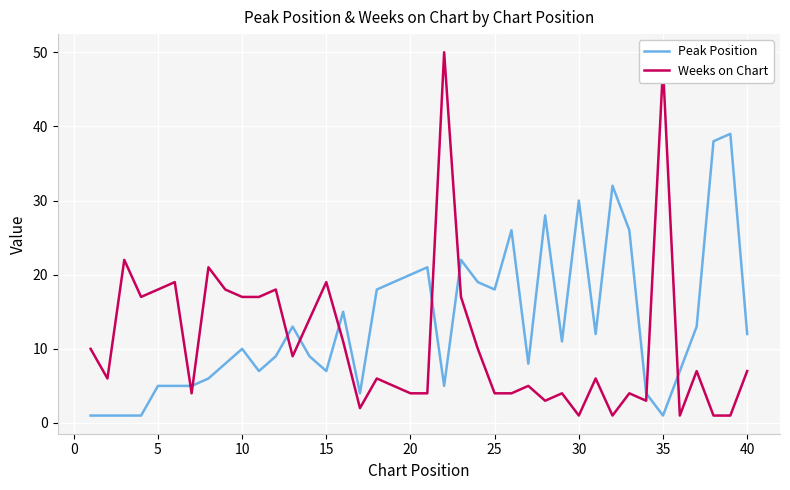

What is the greatest value displayed?

50